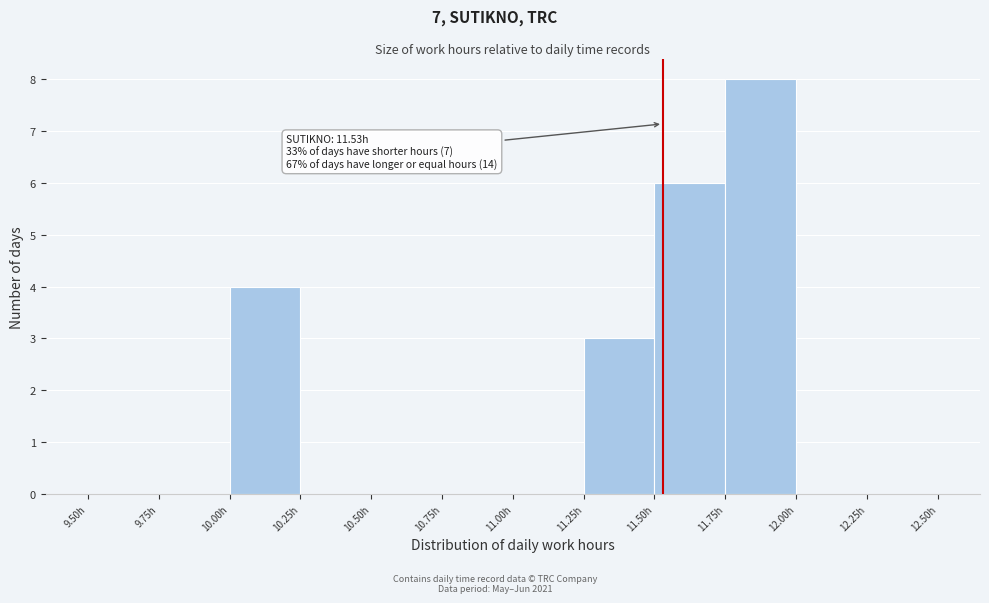

Which range on the x-axis has the tallest bar?

11.75 to 12.00